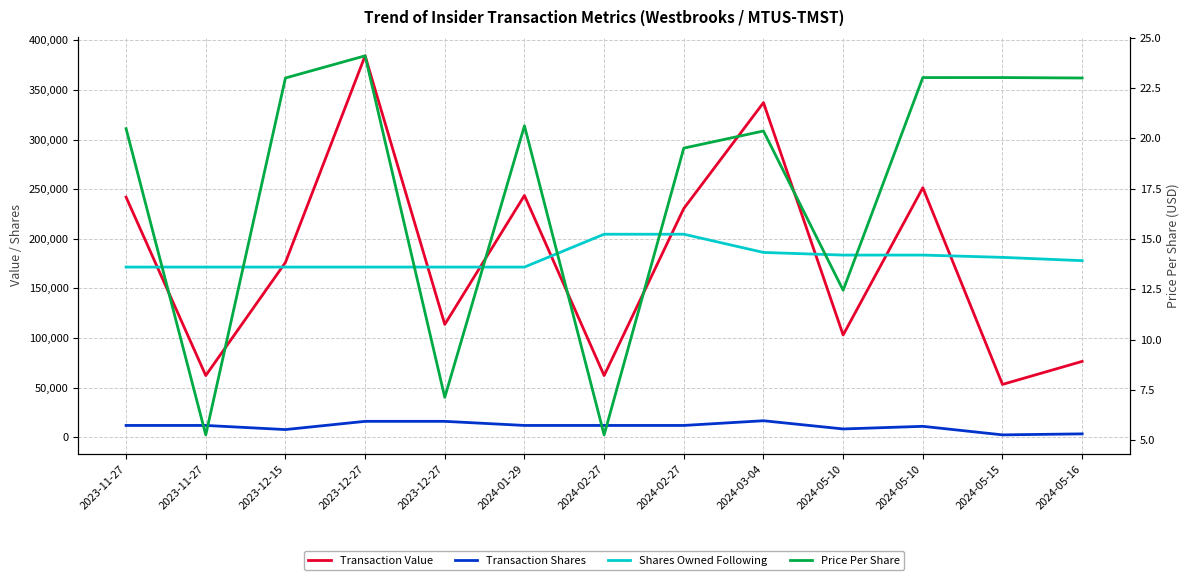

The Price Per Share series shows 7.1 at 2023-12-27. True or false?

True